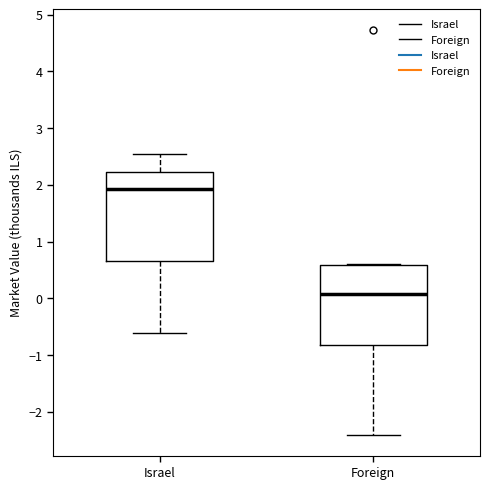

Reading left to right, transcribe this box plot: for each box, give where its median line is, the range the box spans, and where its two whiskers end, as read against the y-axis. The values are not printed on the chart, so give them approximately, as read against the axis.

Israel: median 1.9, box 0.7 to 2.2, whiskers -0.6 to 2.5
Foreign: median 0.1, box -0.8 to 0.6, whiskers -2.4 to 0.6